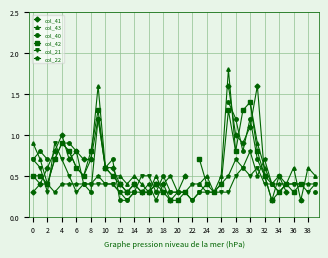

At which label does col_40 reach its peak?

27